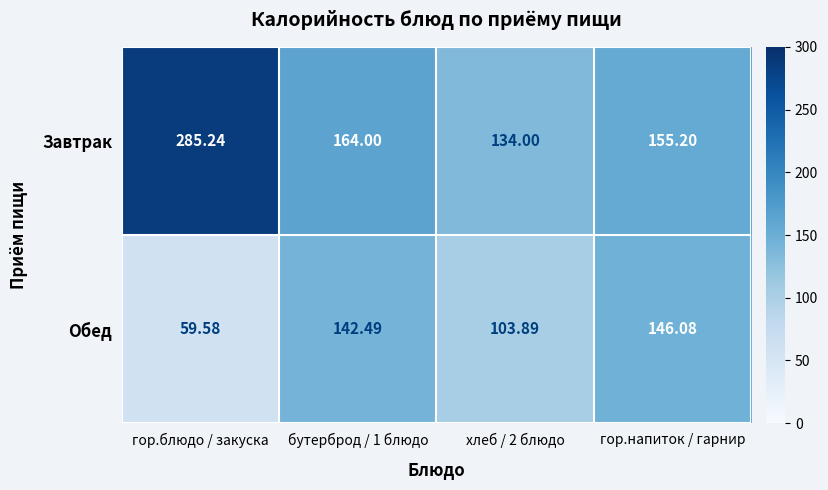

What is the total value across all series at хлеб / 2 блюдо?

237.9